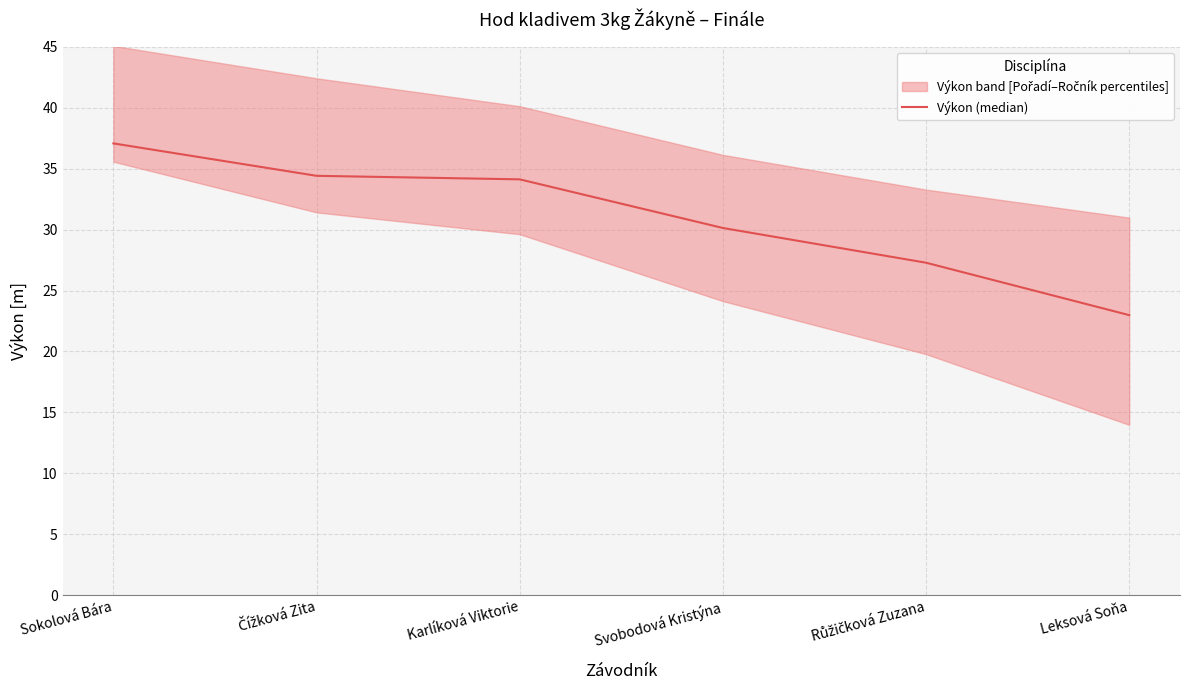

What is the value of the 4th point from the left?

30.1